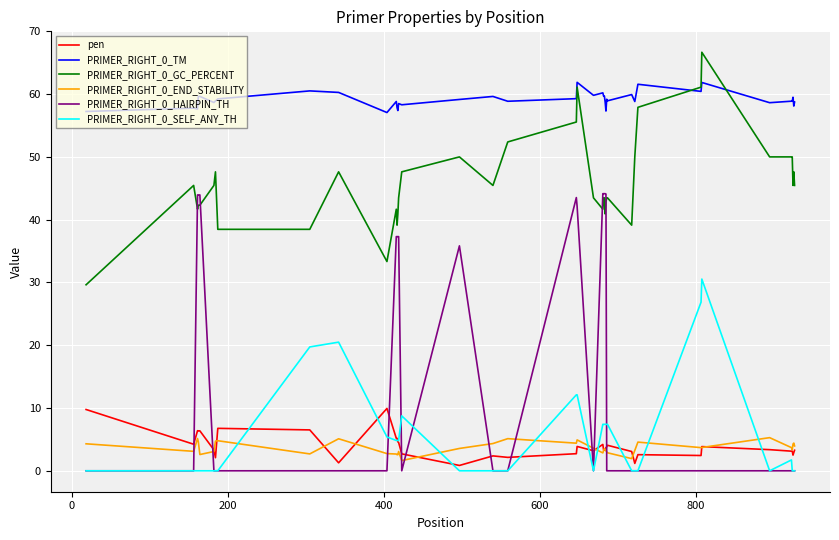

What is the minimum value for PRIMER_RIGHT_0_TM?

57.1